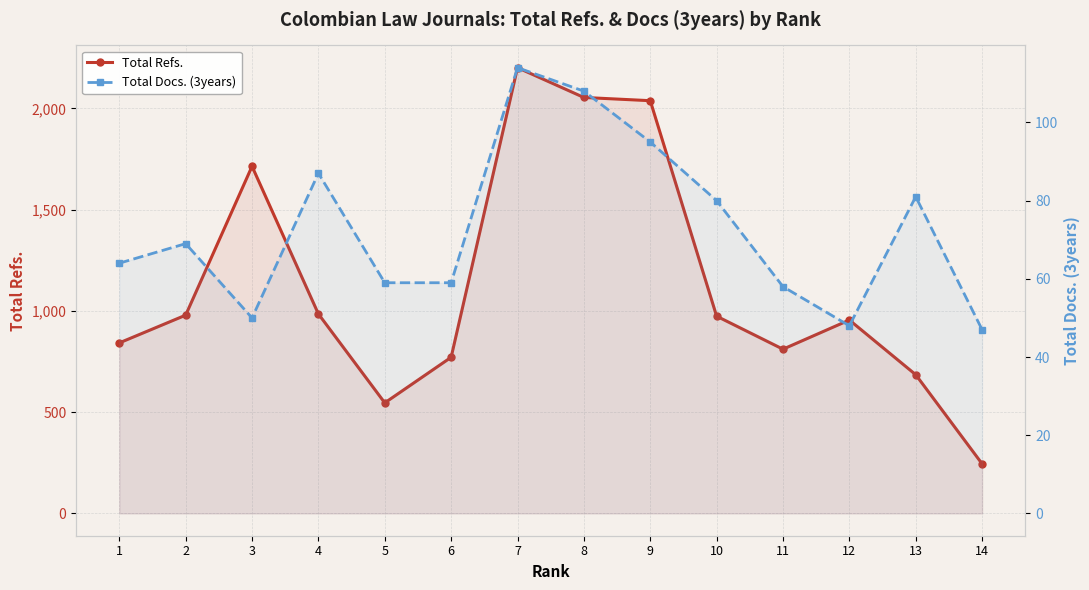

What is the approximate value of Total Docs. (3years) at 5?

59